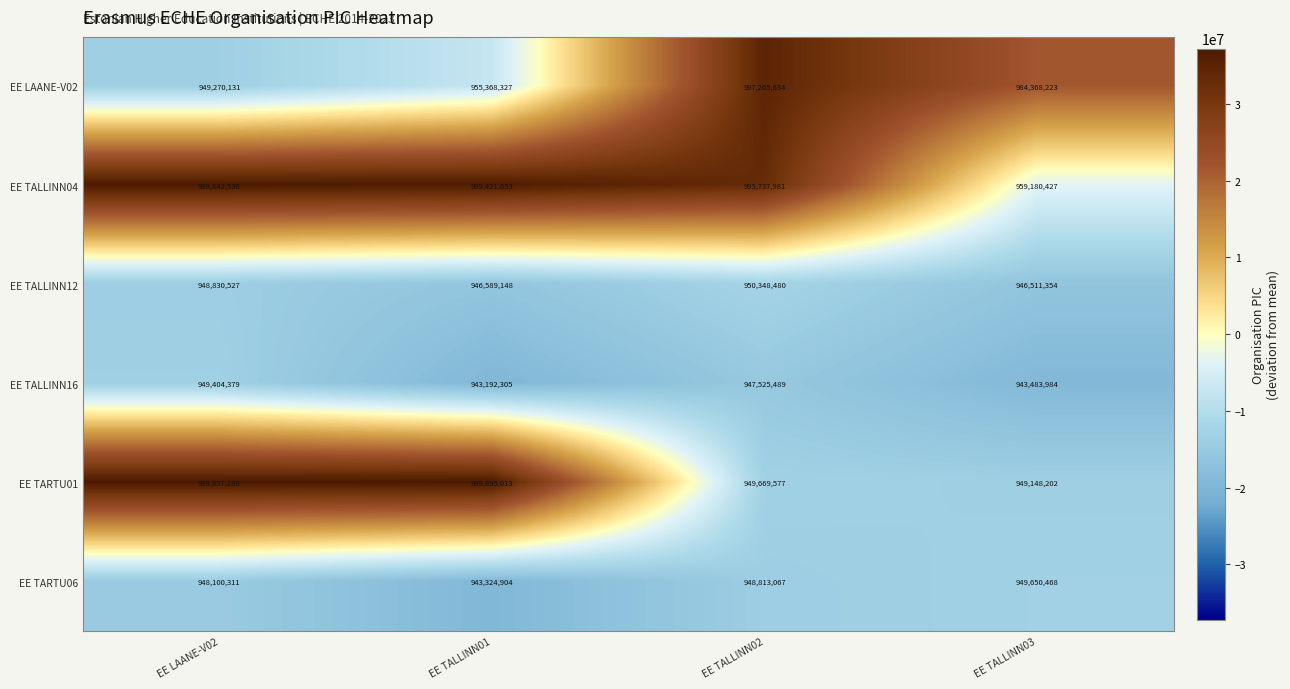

Which series has the largest range (max minus min)?

EE TARTU01